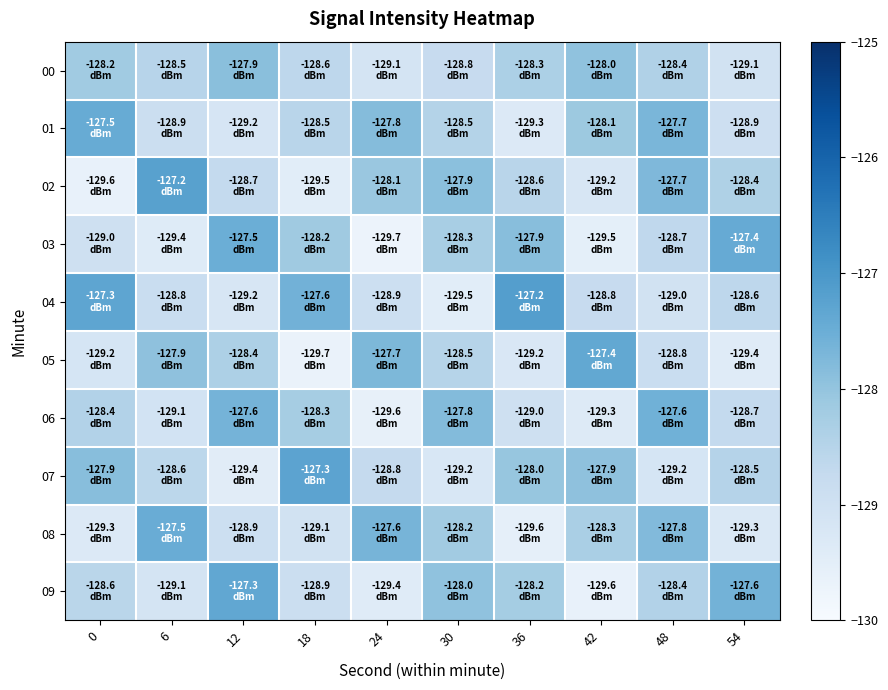

How many categories are shown in the chart?

10